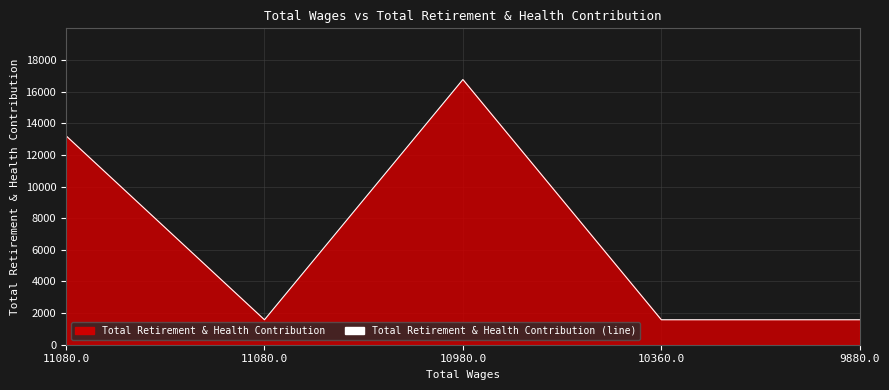

What is the approximate value at 10360.0, to the nearest 50?

1600